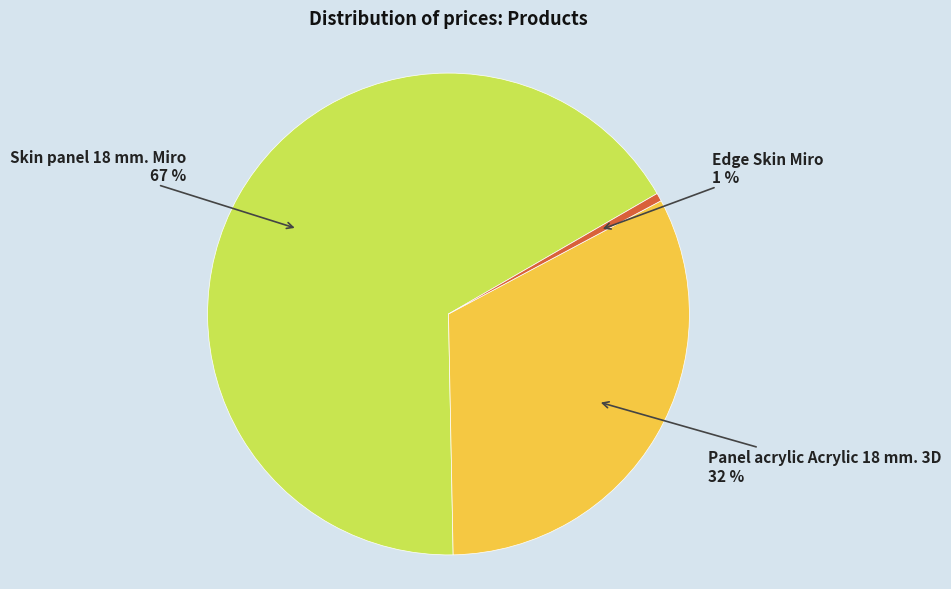

Count the number of slices in the pie.

3